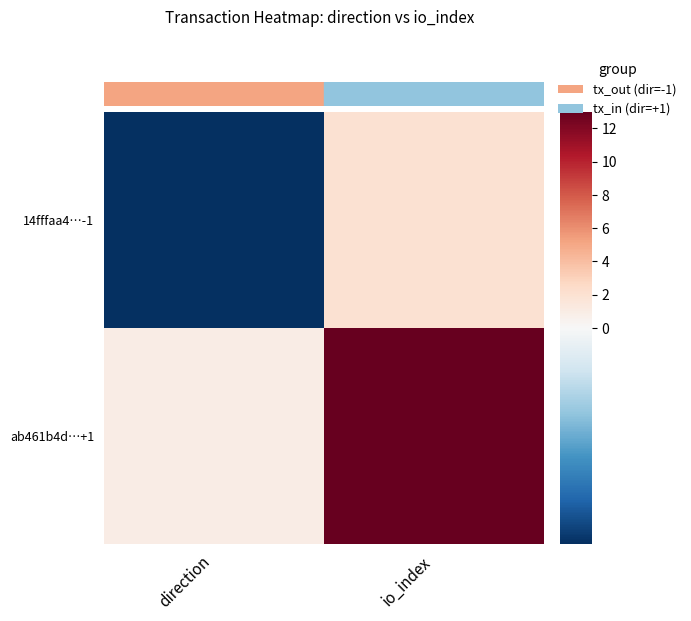

What is the spread (max minus min) of values at io_index?

11